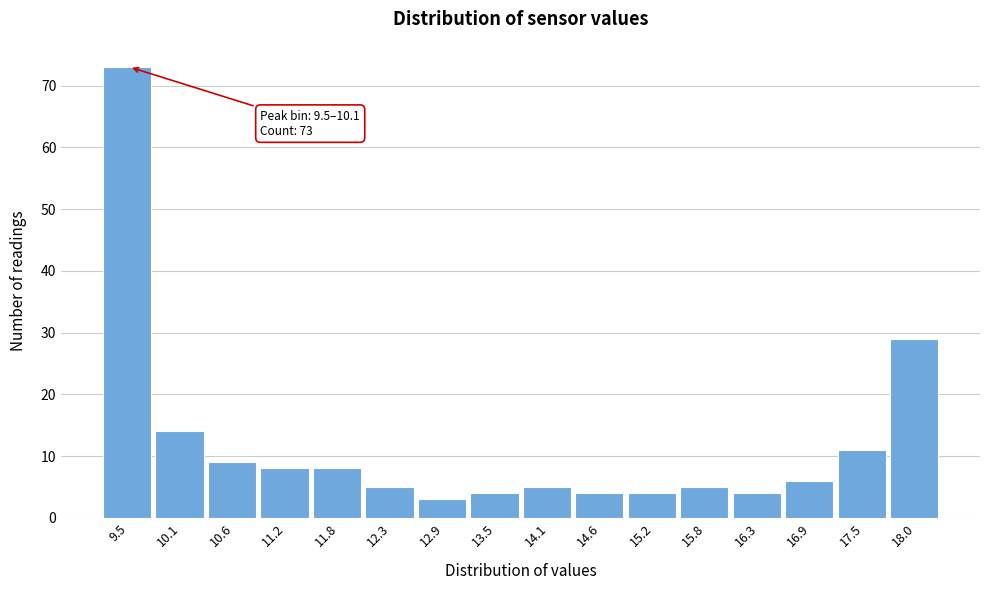

Reading right to left, transcribe all the data shown in this chart.

18.0=29	17.5=11	16.9=6	16.3=4	15.8=5	15.2=4	14.6=4	14.1=5	13.5=4	12.9=3	12.3=5	11.8=8	11.2=8	10.6=9	10.1=14	9.5=73